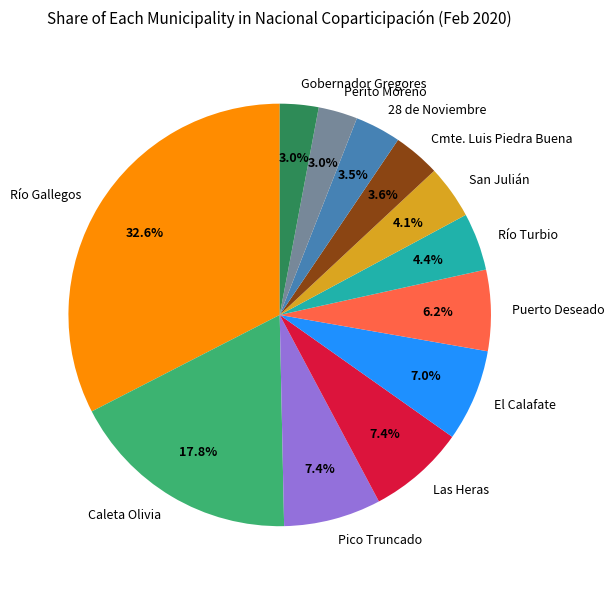

Is there a majority slice in this chart?

No